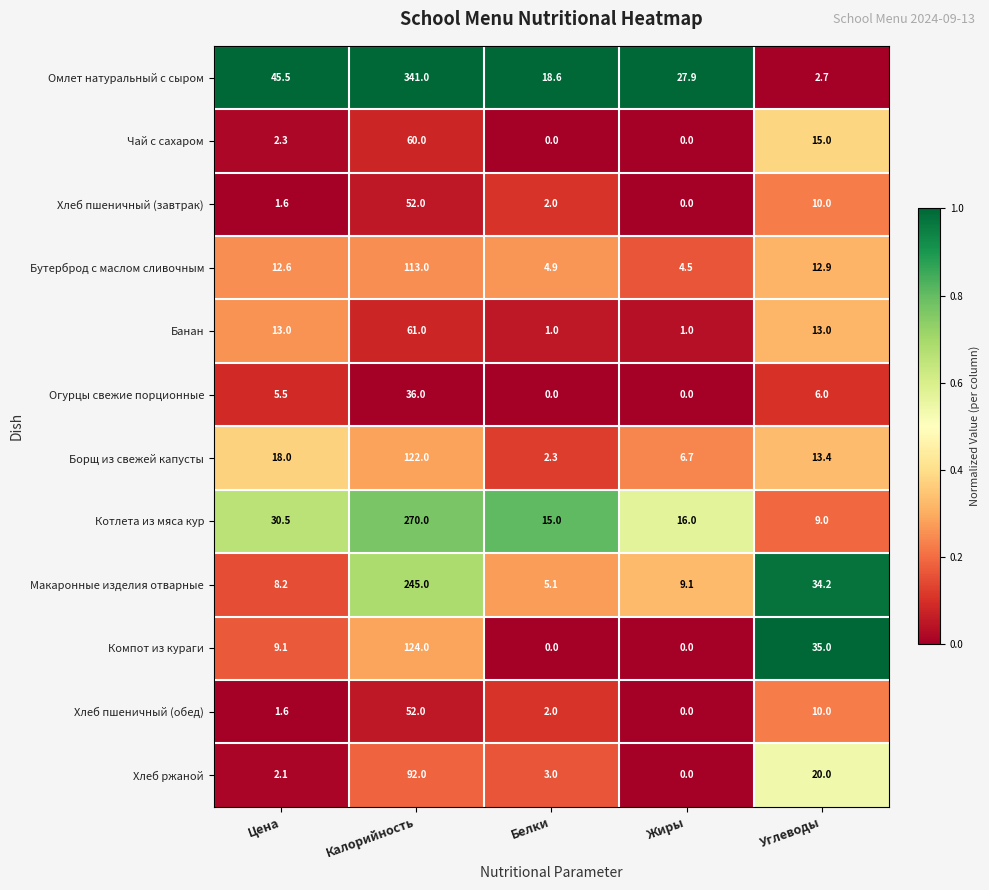

Where does the Макаронные изделия отварные series first go above 9?

Калорийность